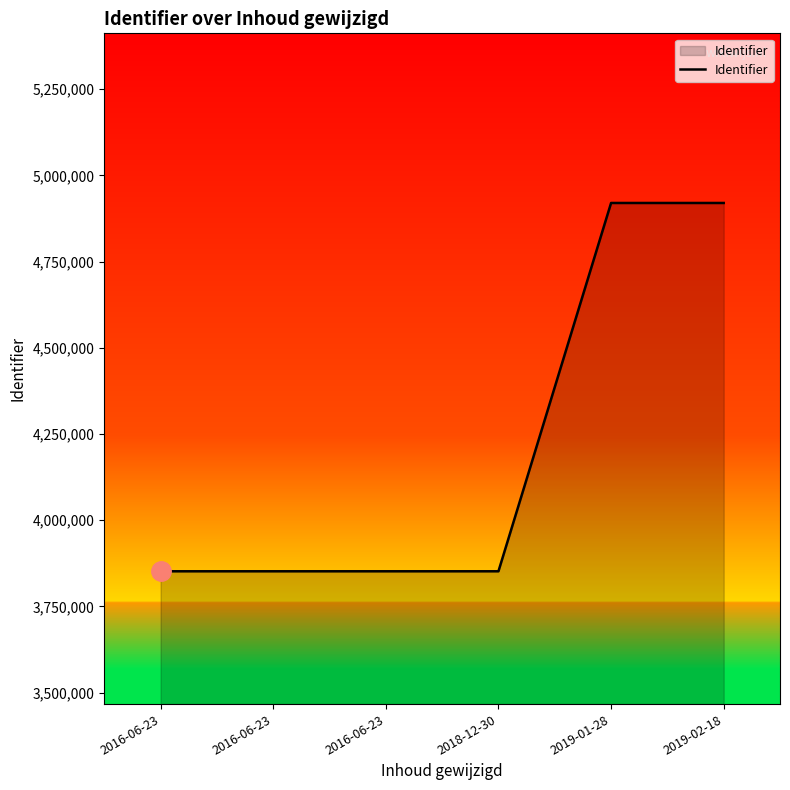

Reading left to right, list all the values displayed in this chart.

2016-06-23=3852048	2016-06-23=3852049	2016-06-23=3852054	2018-12-30=3852052	2019-01-28=4920276	2019-02-18=4920277